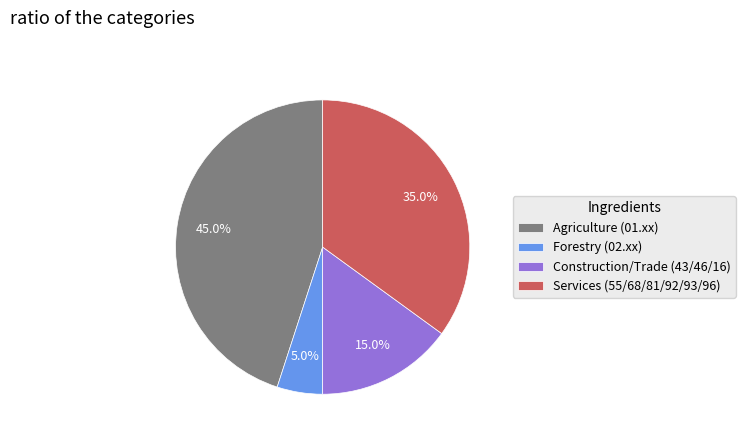

Which slice is the largest?

Agriculture (01.xx)